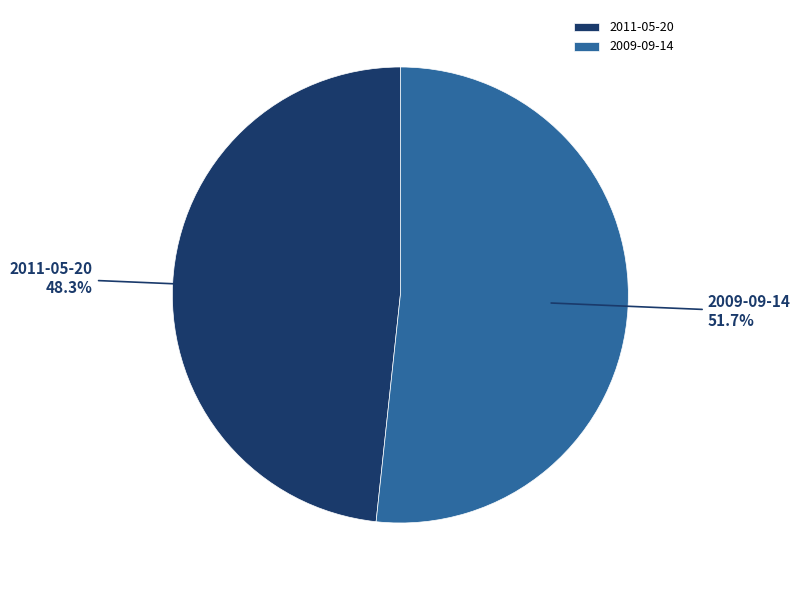

What percentage is NOT represented by 2011-05-20?

51.7%